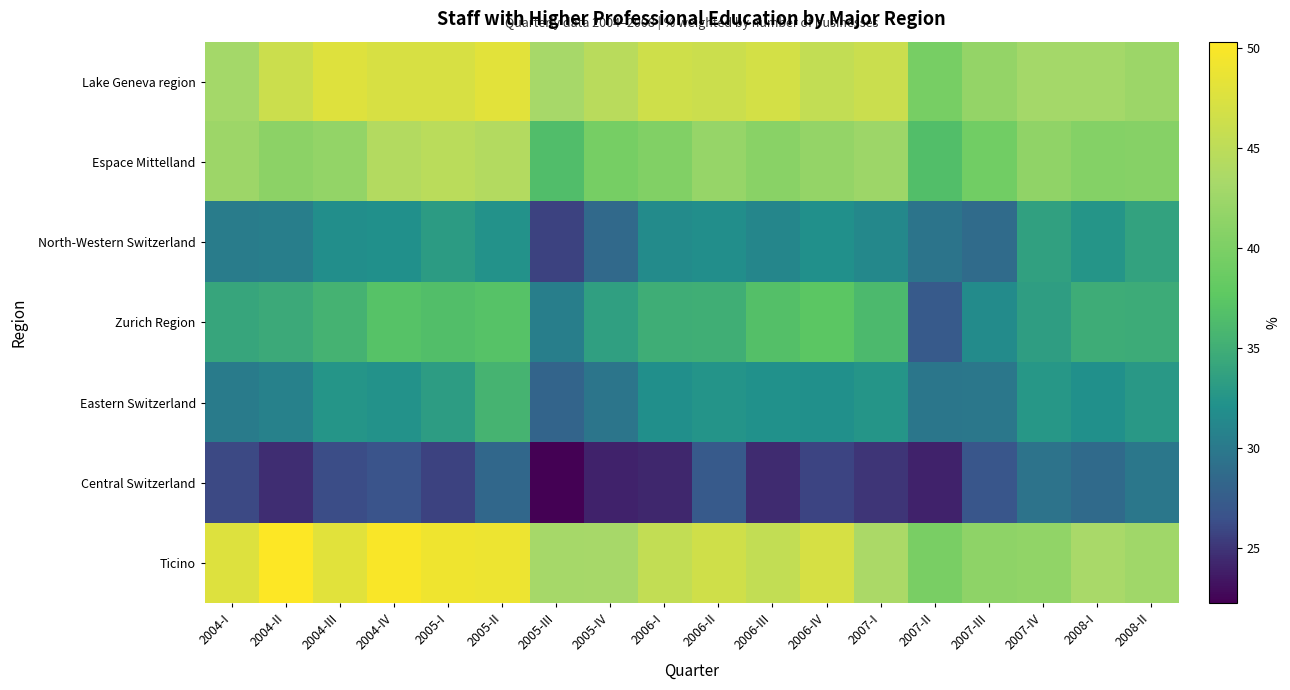

What is the total value across all series at 2005-IV?

243.1